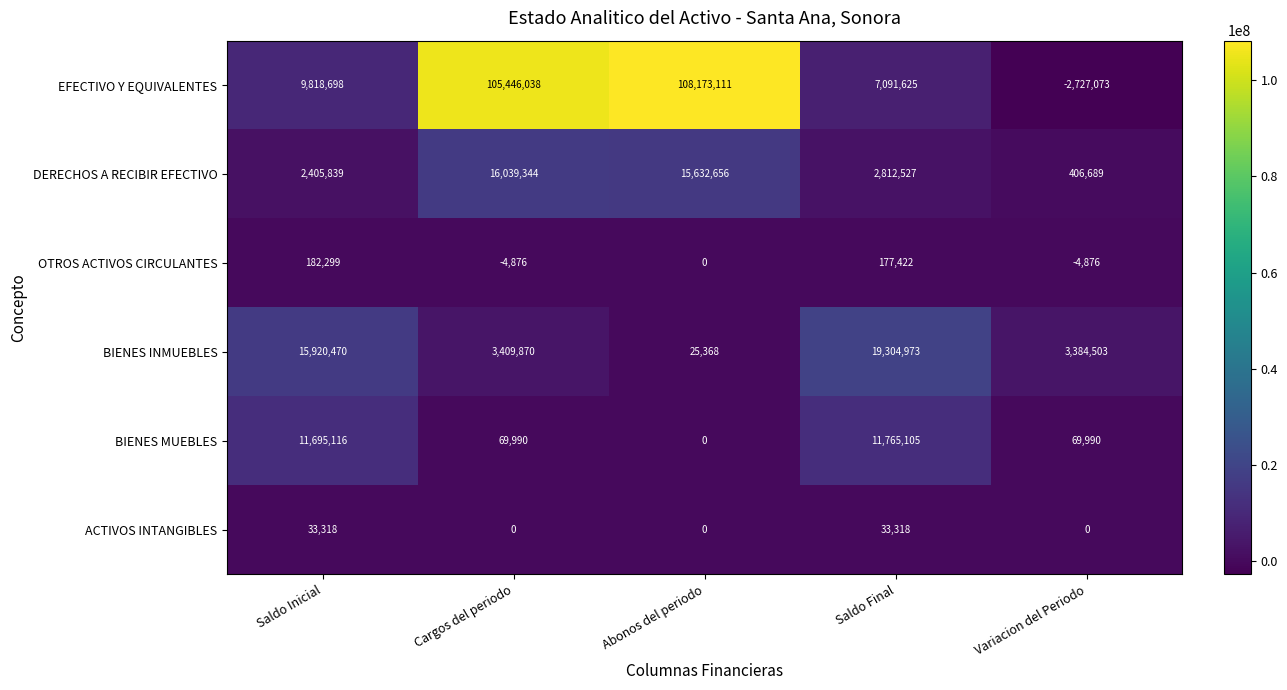

Rank the series at Saldo Inicial from highest to lowest value.

BIENES INMUEBLES, BIENES MUEBLES, EFECTIVO Y EQUIVALENTES, DERECHOS A RECIBIR EFECTIVO, OTROS ACTIVOS CIRCULANTES, ACTIVOS INTANGIBLES